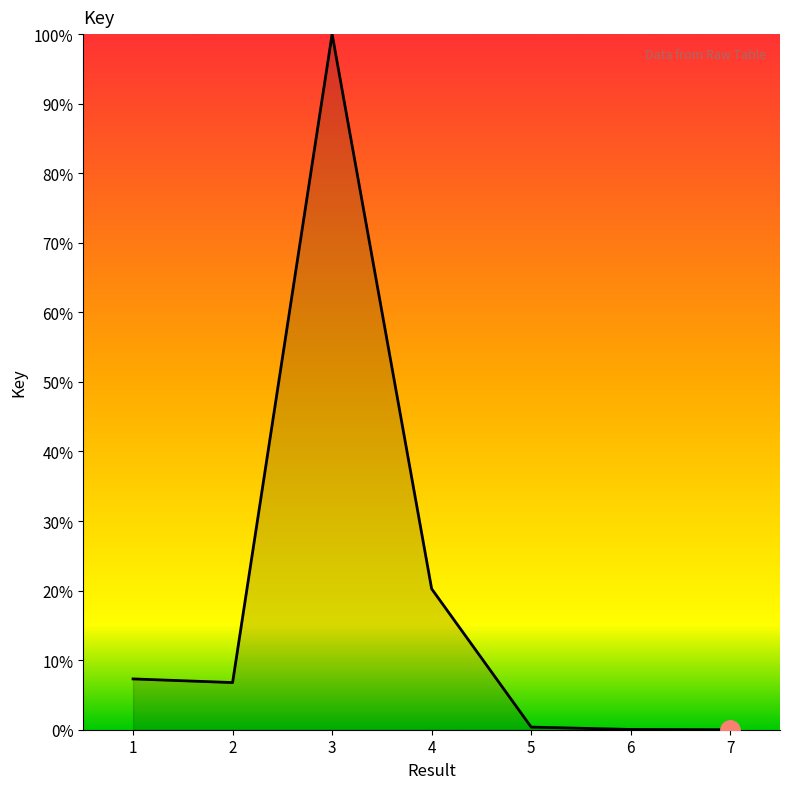

Count the number of categories in the chart.

7